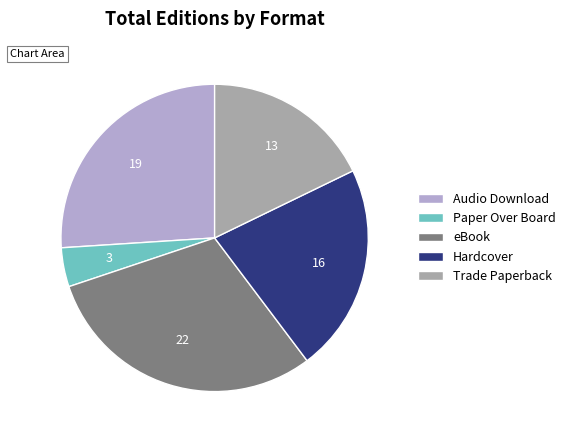

Which has a higher value, Audio Download or Hardcover?

Audio Download